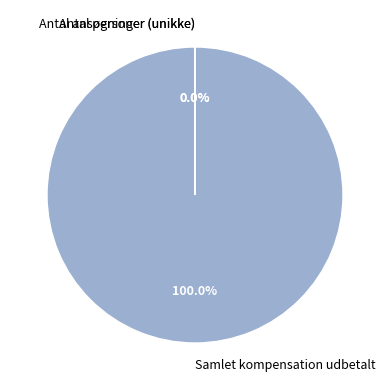

To the nearest percent, what is the difference between the largest and smallest slice percentages?

100%